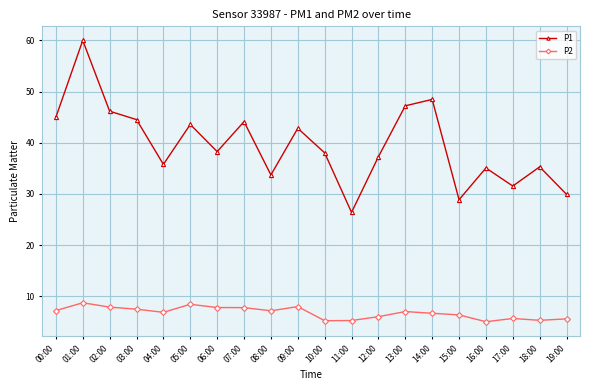

How many series are shown in this chart?

2